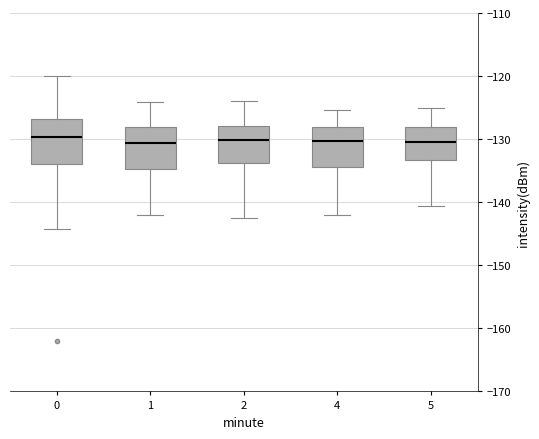

Reading left to right, read every box against the y-axis: the position of its median line, the range the box covers, and the ends of its whiskers. The values are not printed on the chart, so give them approximately, as read against the axis.

0: median -130, box -134 to -127, whiskers -144 to -120
1: median -131, box -135 to -128, whiskers -142 to -124
2: median -130, box -134 to -128, whiskers -142 to -124
4: median -130, box -134 to -128, whiskers -142 to -125
5: median -130, box -133 to -128, whiskers -141 to -125